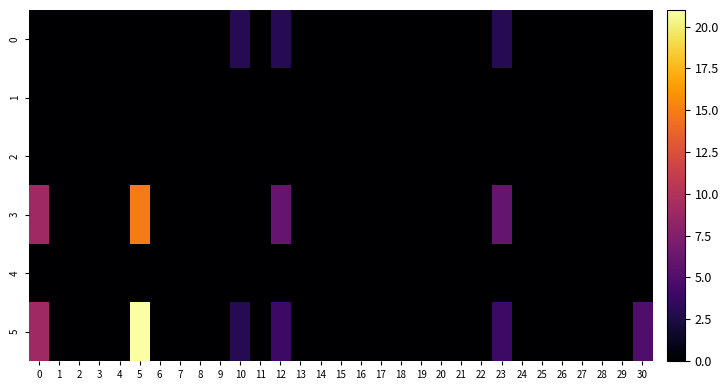

At 19, list the series in order from smallest to largest.

0, 1, 2, 3, 4, 5